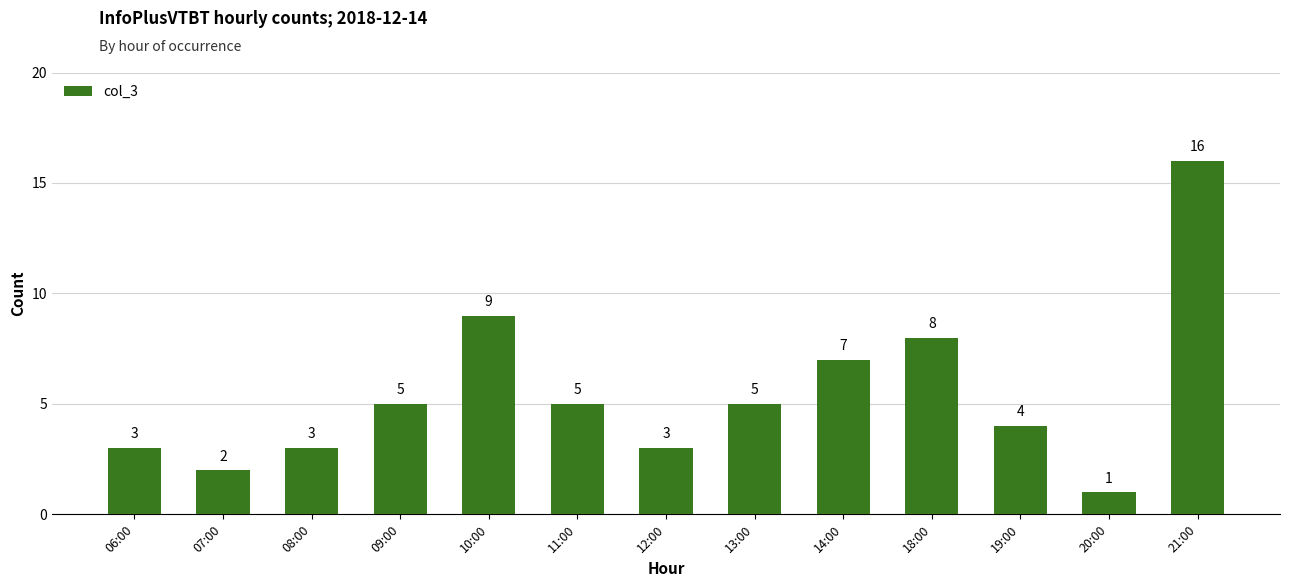

What is the average value?

5